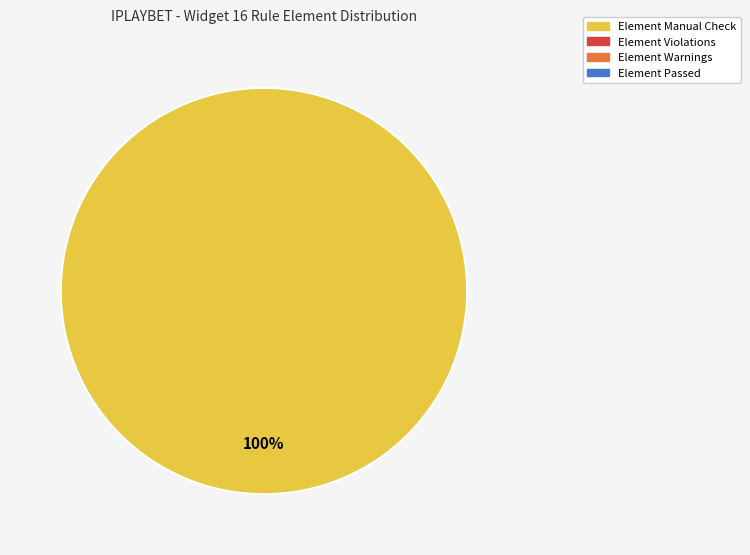

Is there any slice that represents more than half of the pie?

Yes